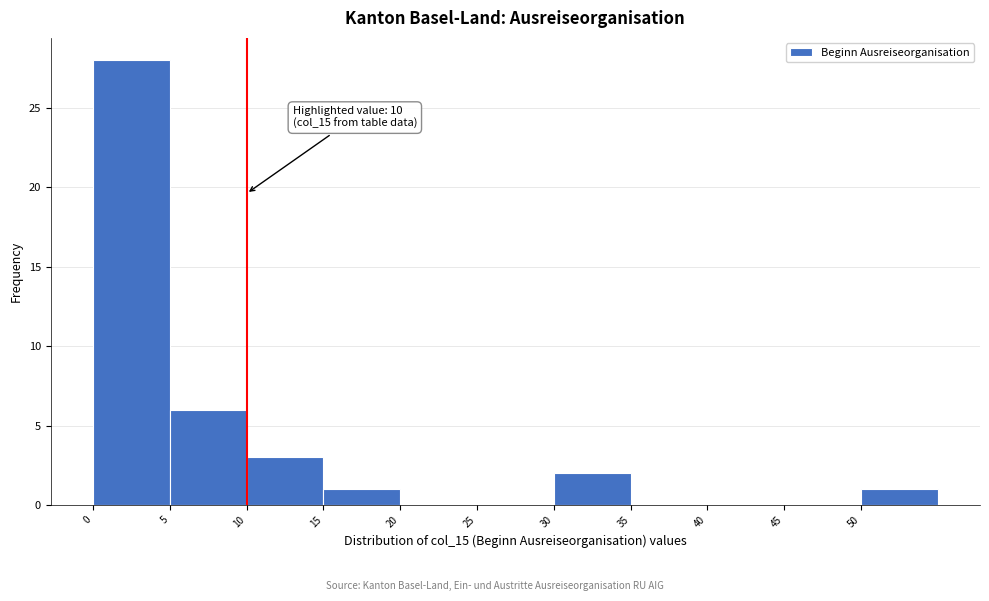

Over which range of the x-axis is the bar tallest?

0 to 5